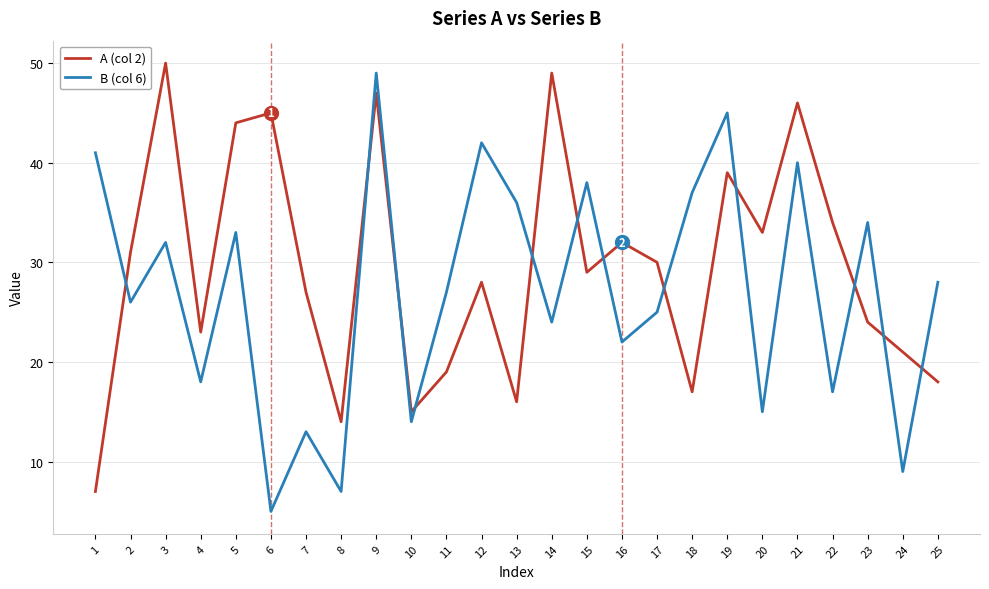

Which label corresponds to the smallest value in the chart?

6